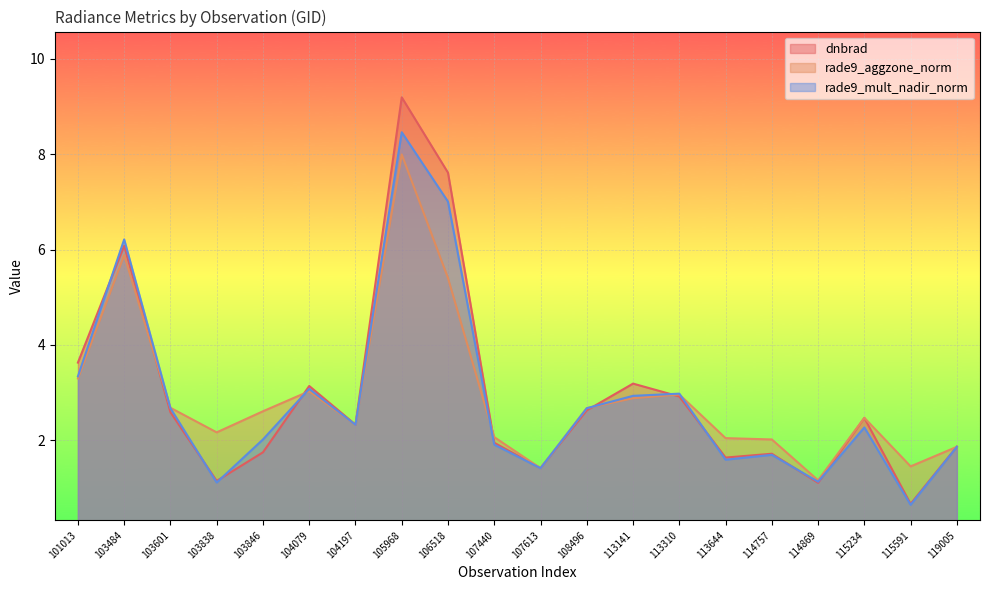

Which series has the widest spread of values?

dnbrad